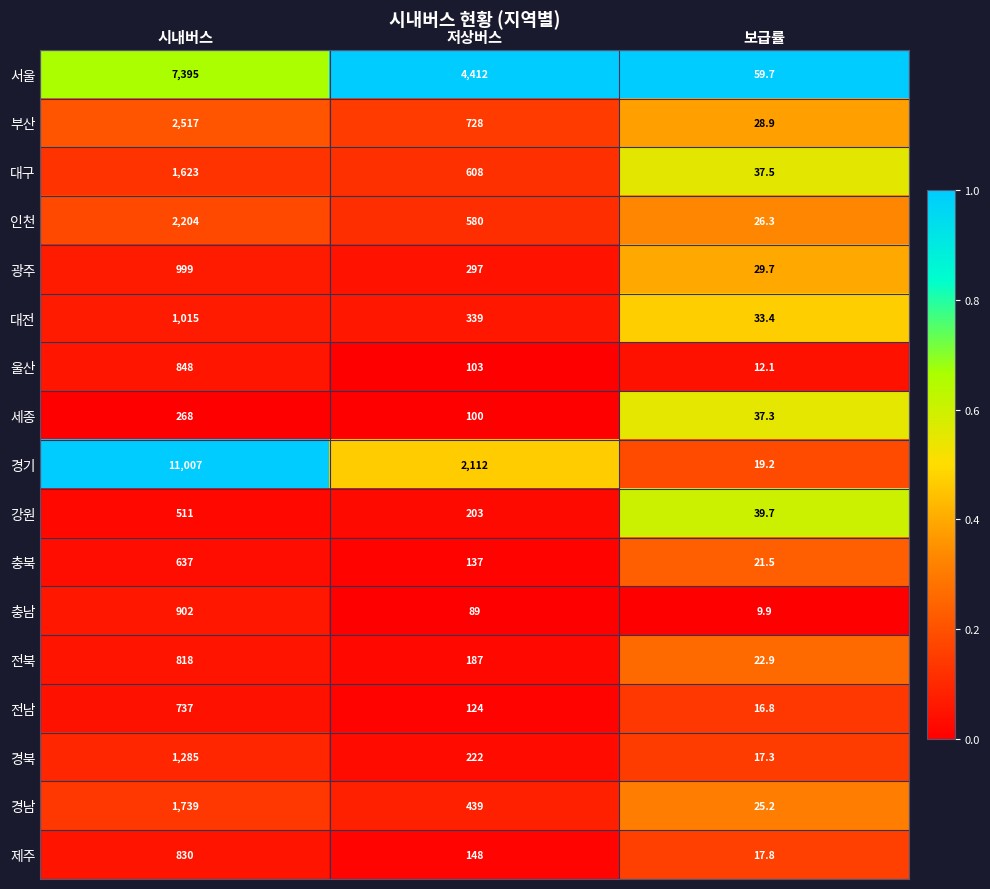

What is the greatest value displayed?

11007.0